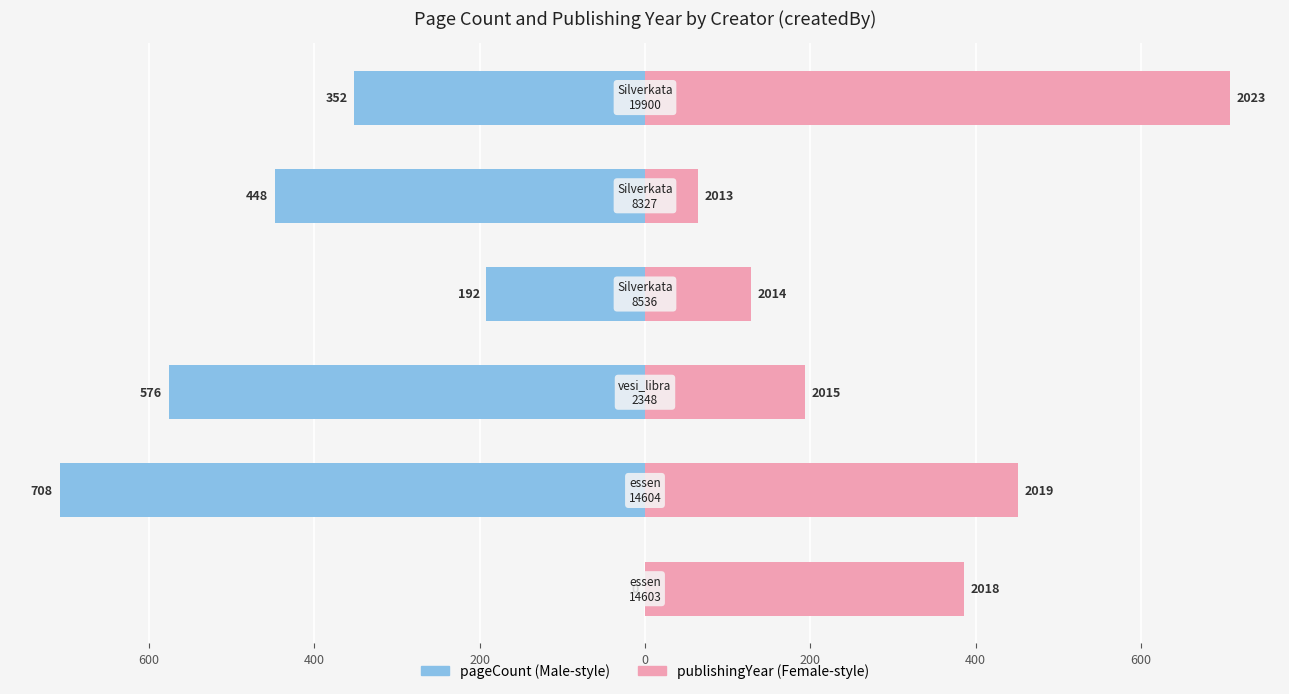

What is the difference between the maximum and minimum values in the pageCount series?

708.0